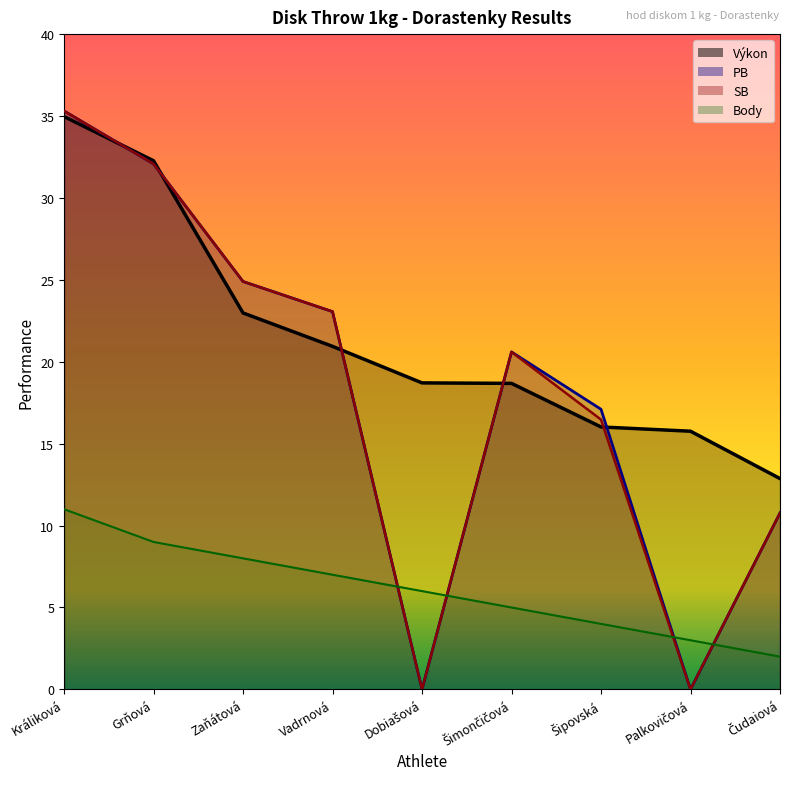

At Šimončičová, list the series in order from smallest to largest.

Body, Výkon, PB, SB